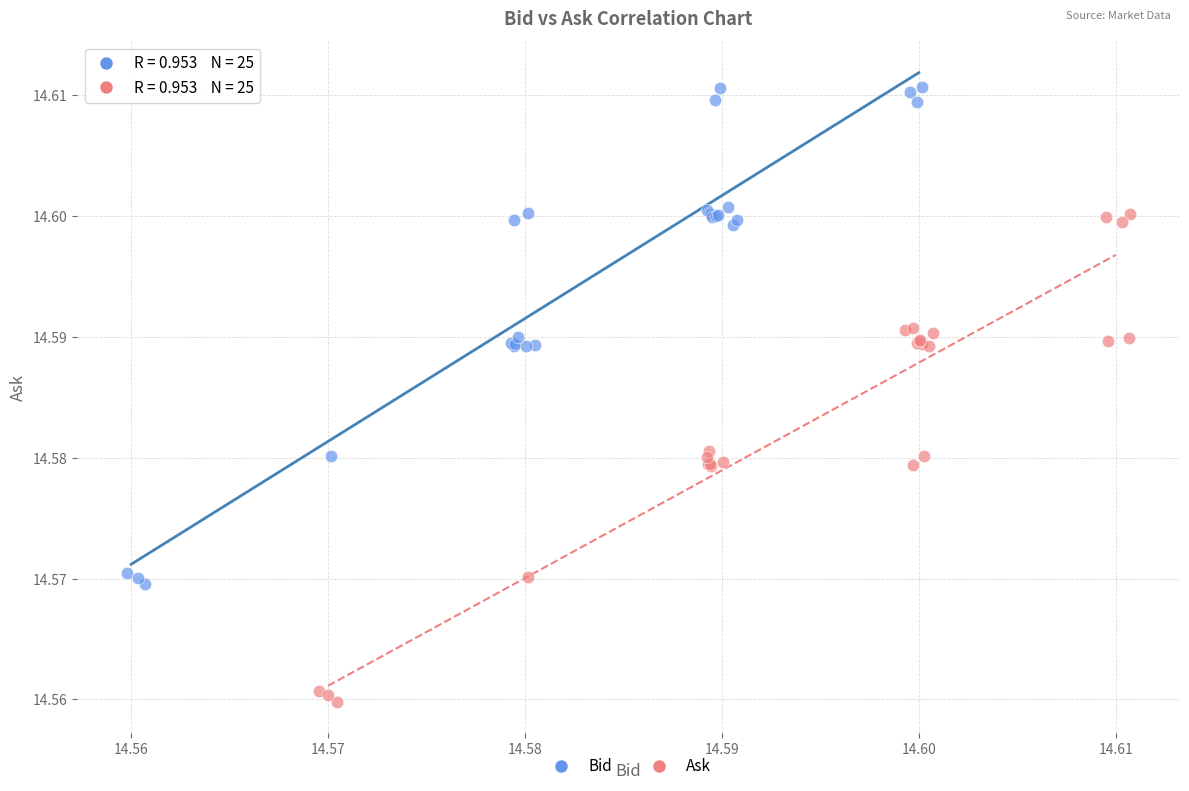

Which series reaches the maximum Y coordinate?

Bid